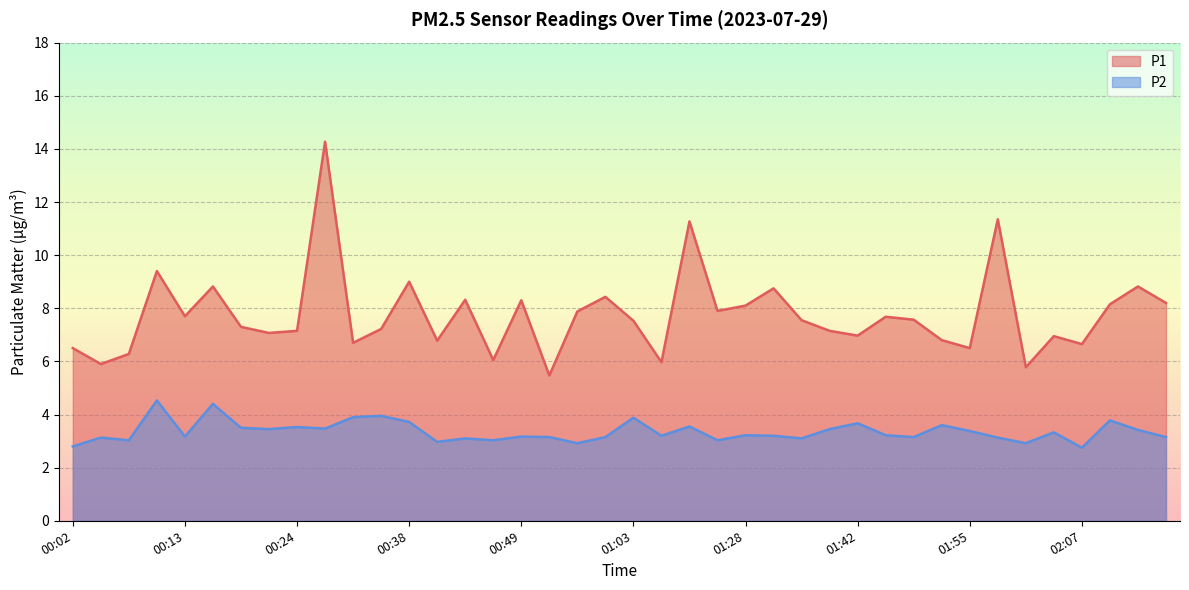

Reading left to right, list all the values displayed in this chart.

P1: 6.5	5.9	6.3	9.4	7.7	8.8	7.3	7.1	7.2	14.3	6.7	7.2	9.0	6.8	8.3	6.0	8.3	5.5	7.9	8.4	7.5	6.0	11.3	7.9	8.1	8.8	7.5	7.2	7.0	7.7	7.6	6.8	6.5	11.3	5.8	7.0	6.7	8.2	8.8	8.2
P2: 2.8	3.1	3.0	4.5	3.2	4.4	3.5	3.5	3.5	3.5	3.9	4.0	3.7	3.0	3.1	3.0	3.2	3.1	2.9	3.1	3.9	3.2	3.5	3.0	3.2	3.2	3.1	3.5	3.7	3.2	3.1	3.6	3.4	3.1	2.9	3.3	2.8	3.8	3.4	3.1